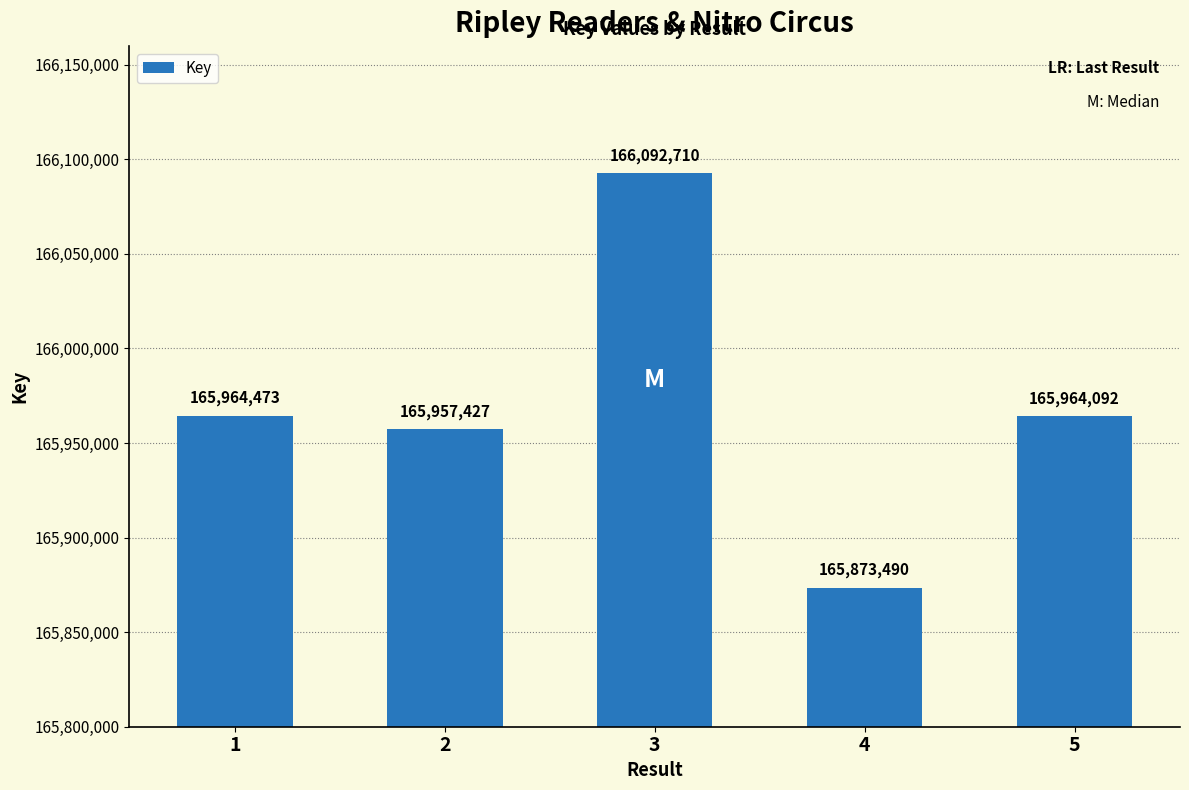

True or false: the data shows 57307709 at 4.

False